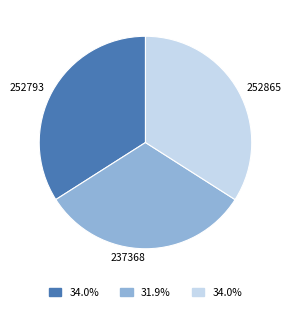

Which category has the smallest portion of the pie?

237368